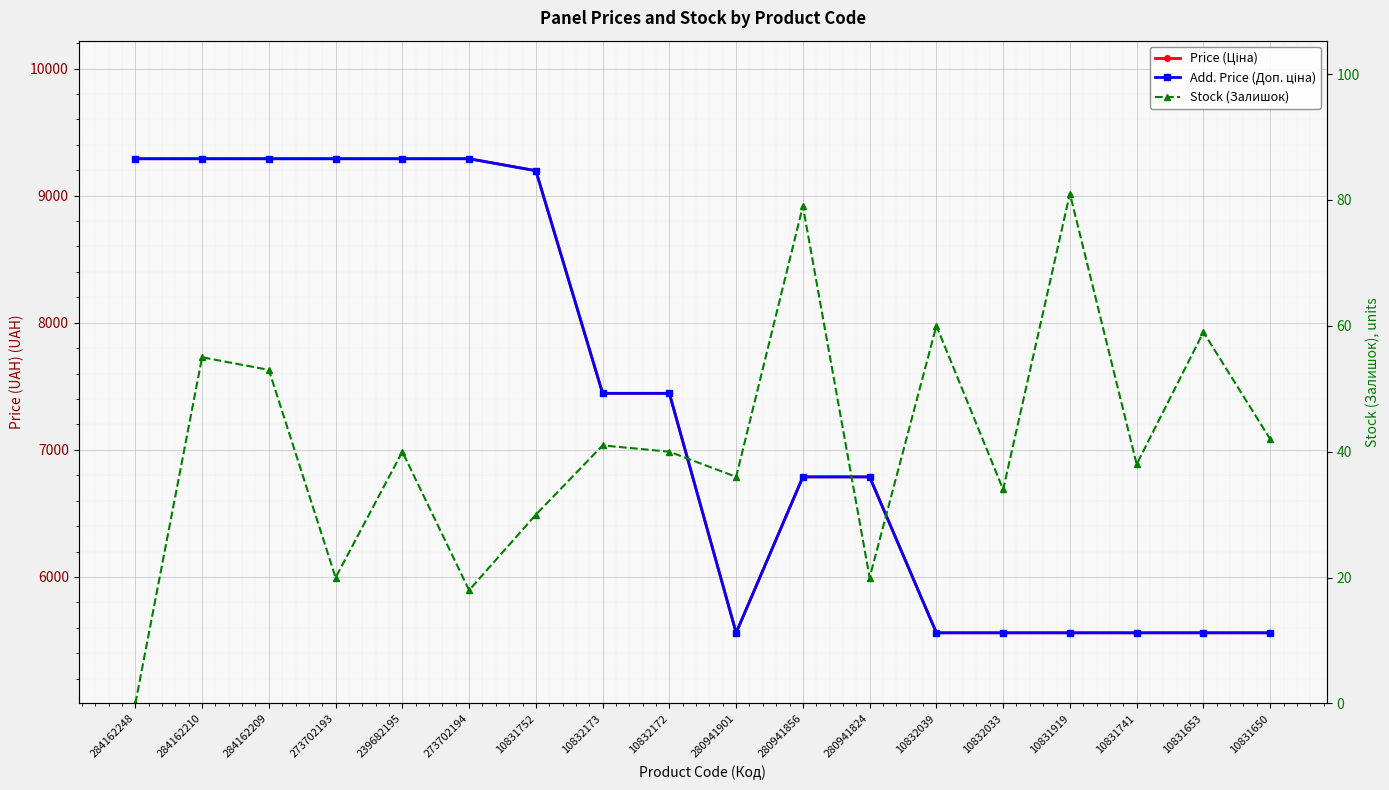

Which category has the lowest value across all series?

284162248